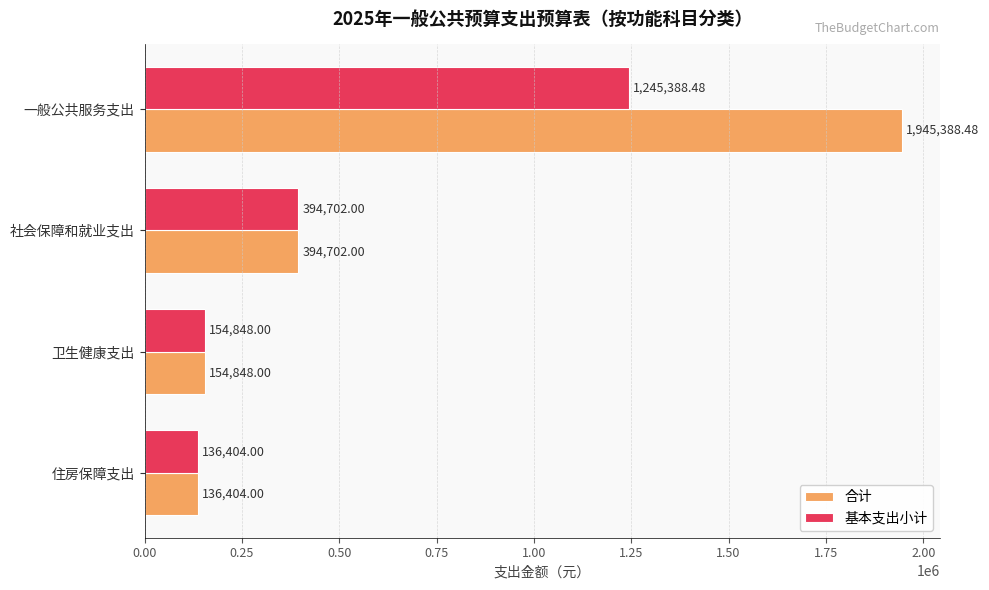

Rank the categories by 基本支出小计 value from lowest to highest.

住房保障支出, 卫生健康支出, 社会保障和就业支出, 一般公共服务支出